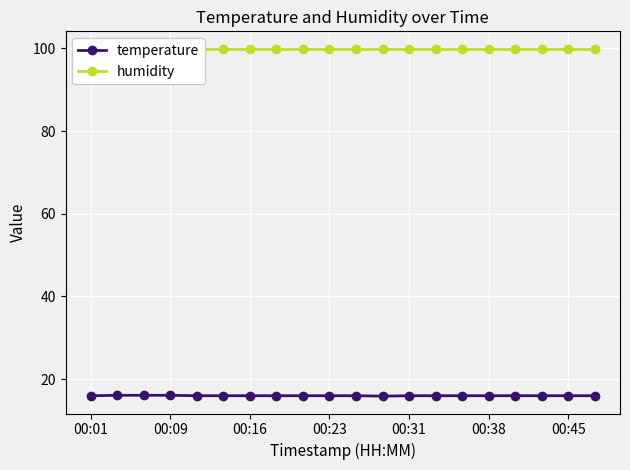

What is the highest value of the temperature series?

16.1